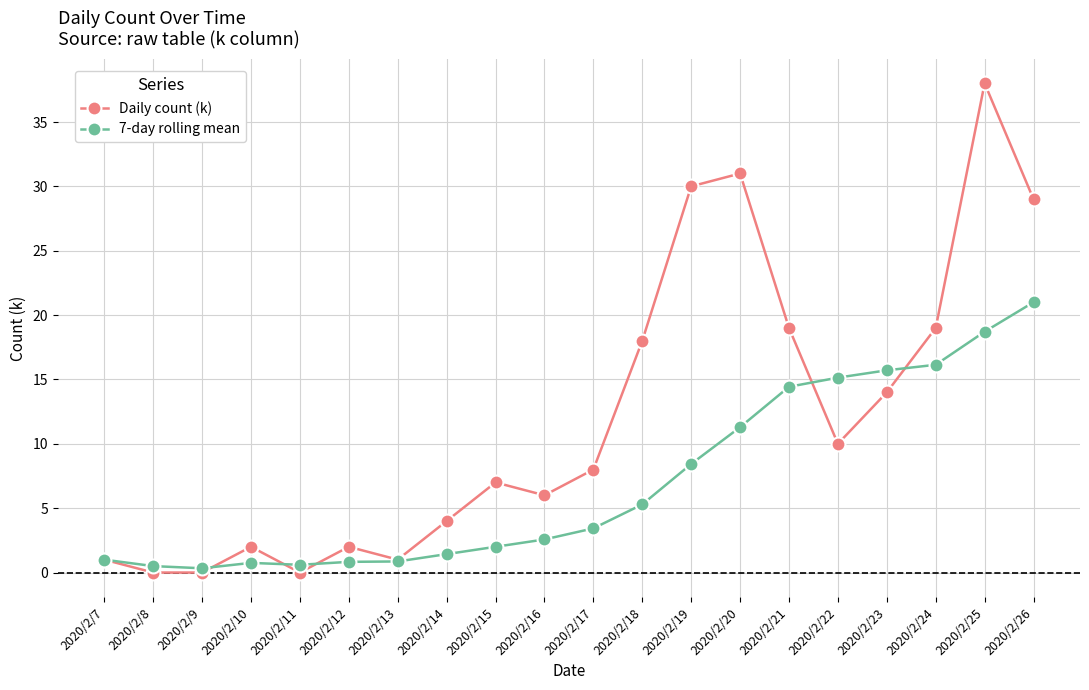

At which category does Daily count (k) reach its first local peak?

2020/2/10